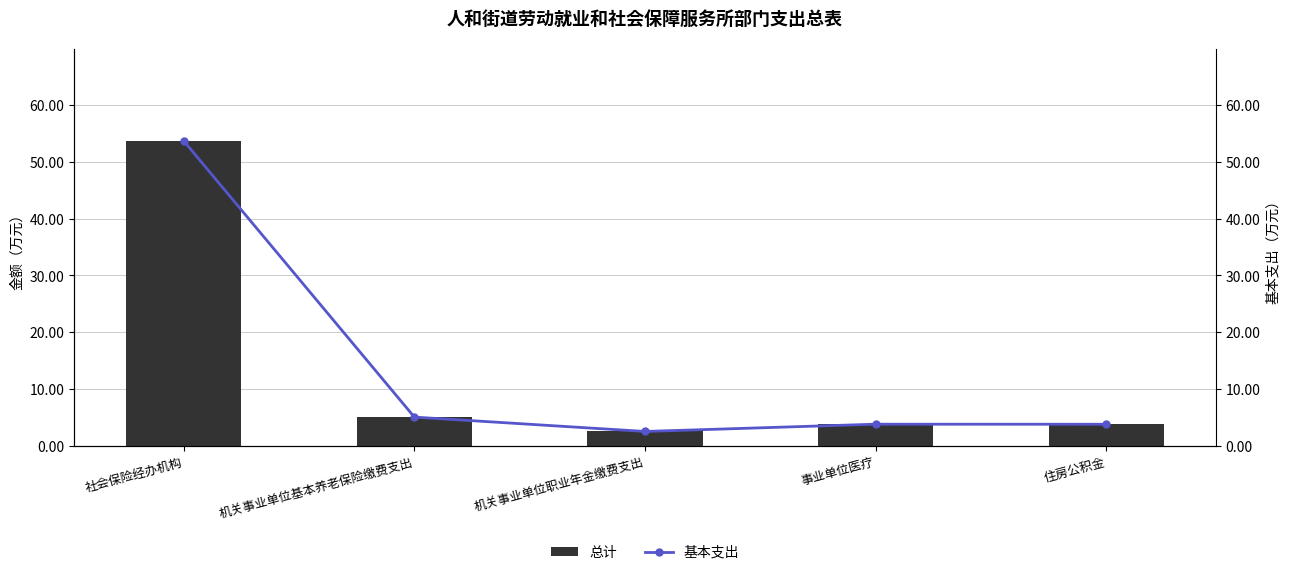

What is the label of the 5th bar from the right?

社会保险经办机构